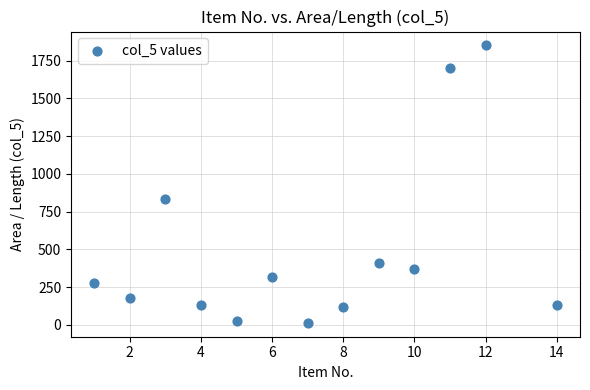

What Y value in the scatter plot is closest to 931?

833.8